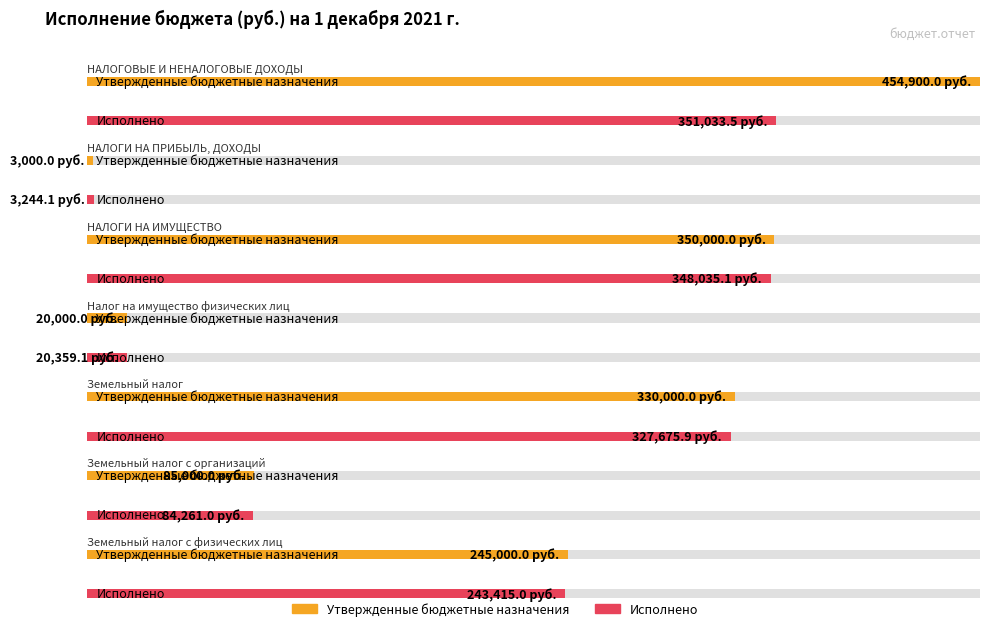

What value does the Исполнено series have at НАЛОГОВЫЕ И НЕНАЛОГОВЫЕ ДОХОДЫ?

351033.5